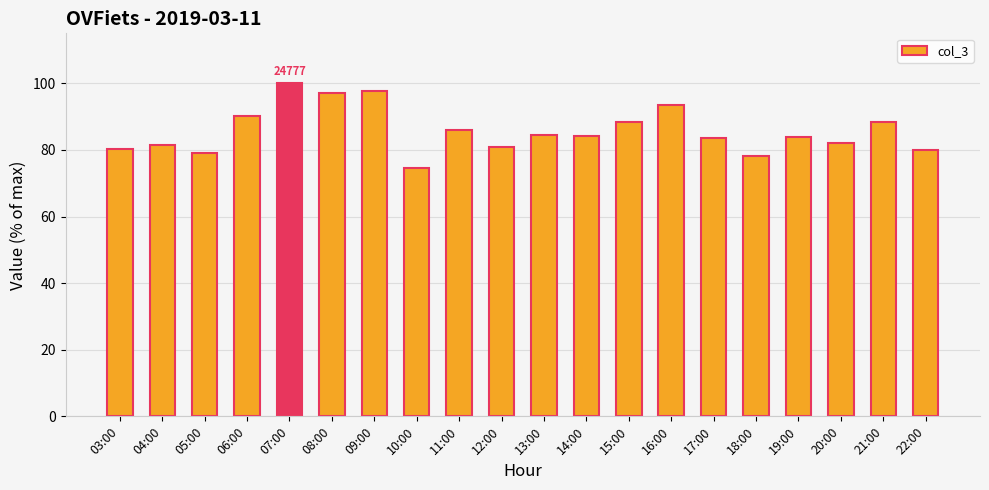

Is it true that the value at 09:00 is 50.0?

False